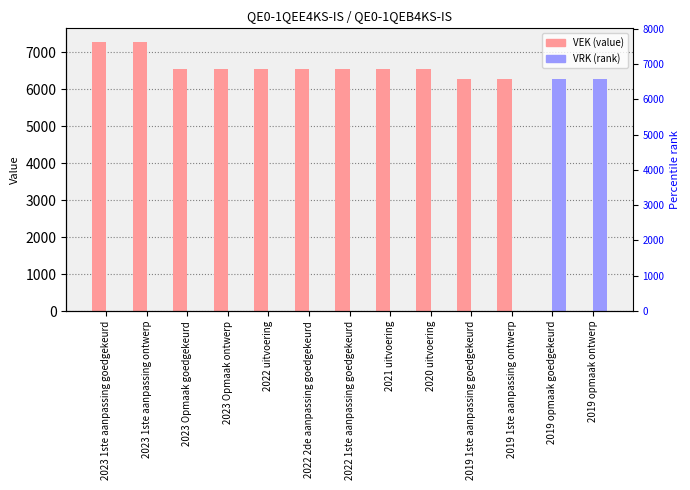

Where is VRK nearest to the value 3140?

2023 1ste aanpassing goedgekeurd